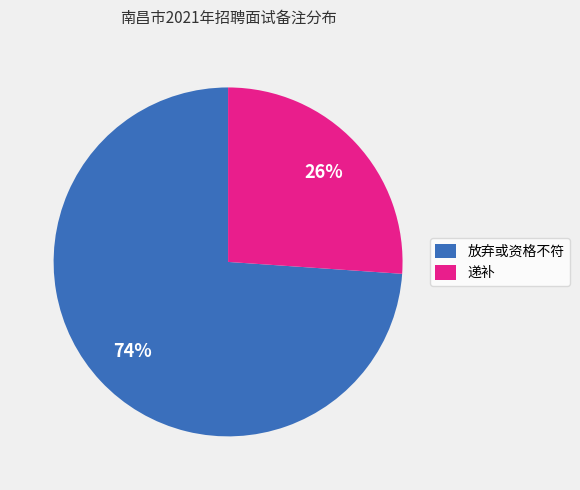

Does 递补 account for over 50% of the chart?

No